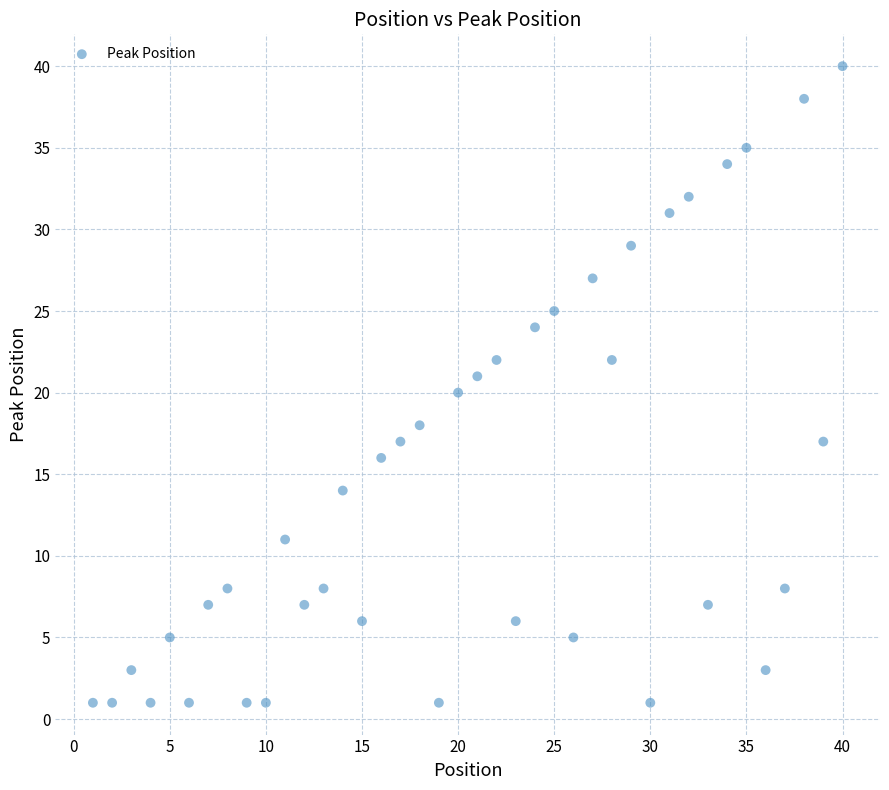

What is the range of Y values (max minus min)?

39